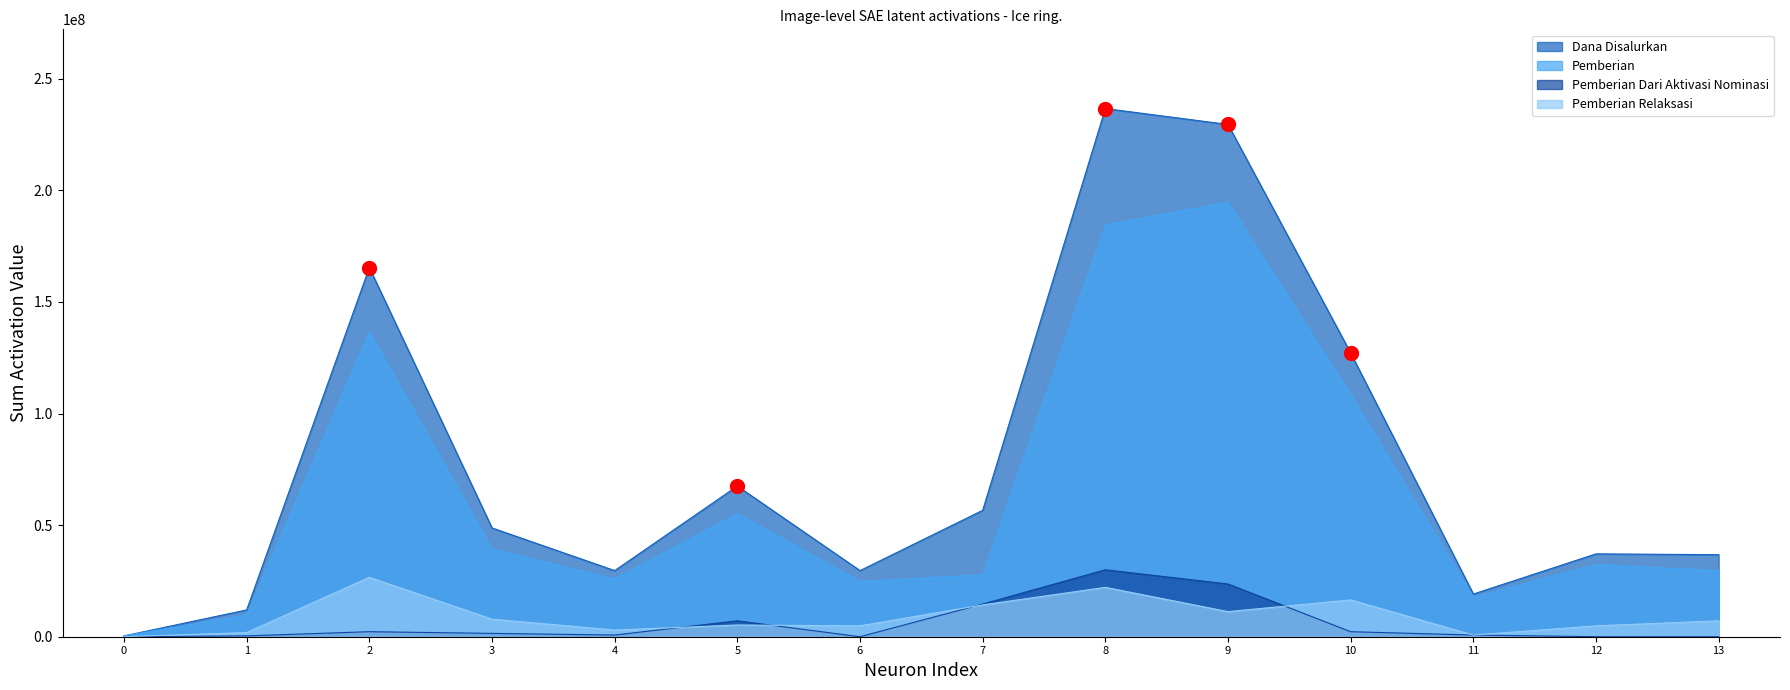

What is the total value across all series at 5?

135000000